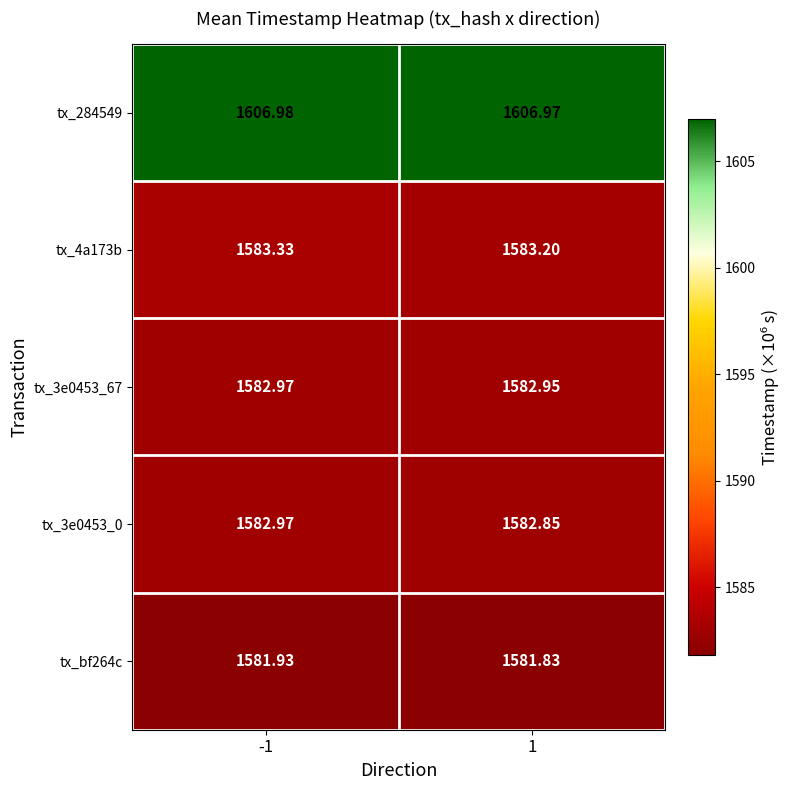

Is the value of tx_284549 at 1 greater than the value of tx_bf264c at 1?

Yes